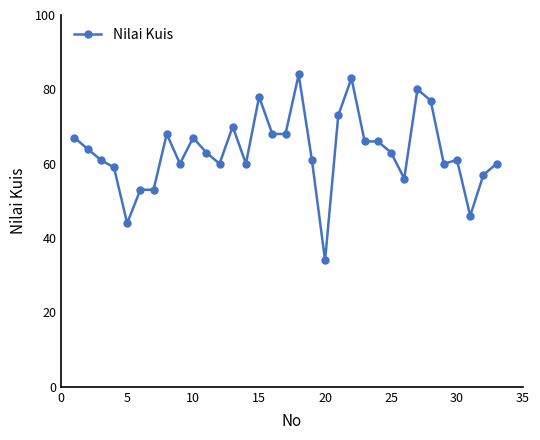

How many distinct data groups are displayed?

1